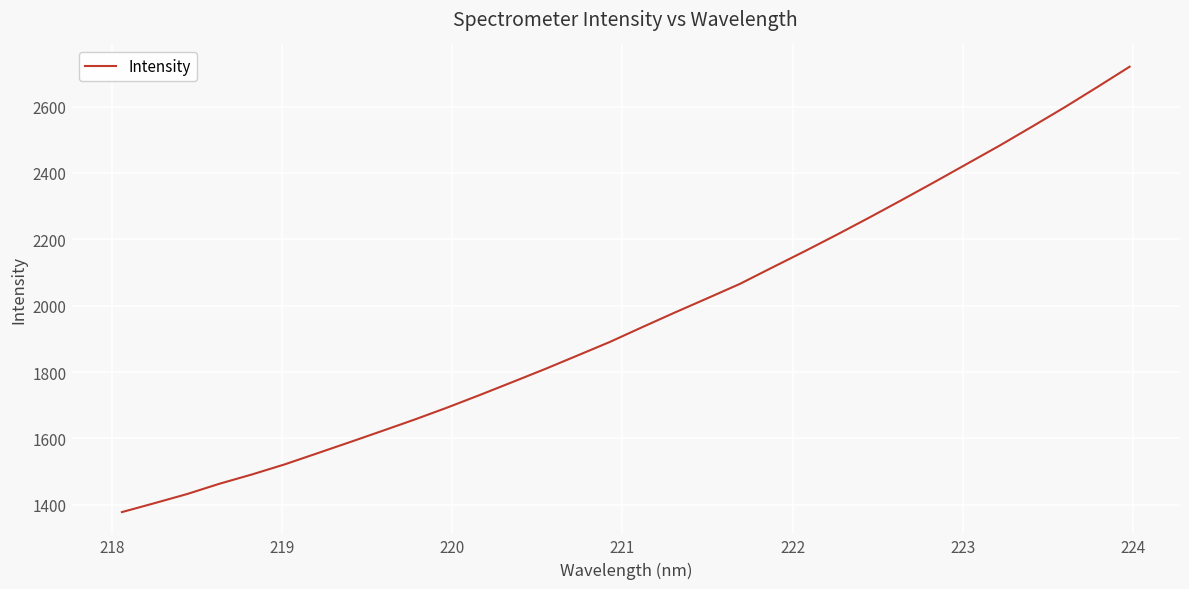

Reading right to left, what are all the values shown in this chart?

2720.4	2658.7	2598.1	2540.0	2482.8	2428.0	2373.2	2319.4	2266.4	2214.7	2164.3	2115.2	2065.6	2022.3	1979.4	1935.4	1890.6	1849.6	1808.8	1769.5	1730.7	1692.9	1656.8	1622.4	1588.4	1554.8	1521.5	1491.3	1463.3	1432.1	1404.6	1377.7